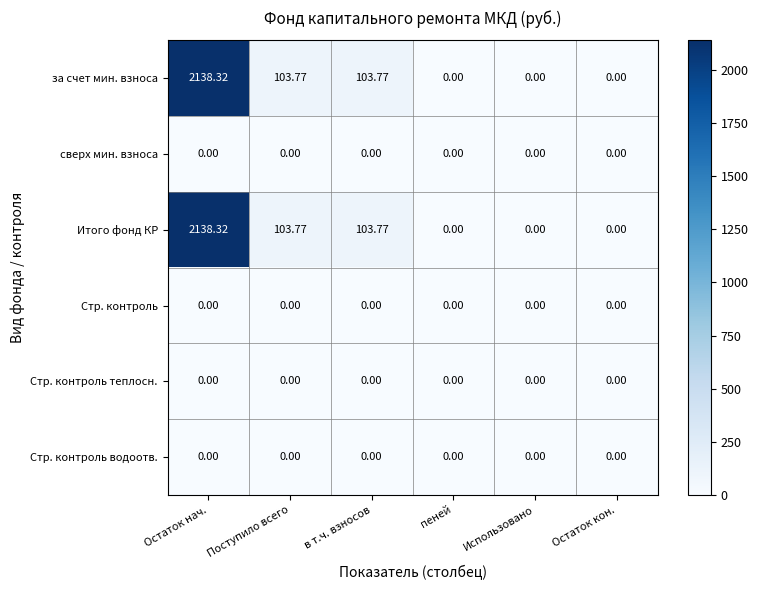

Which label corresponds to the largest value in the chart?

Остаток нач.